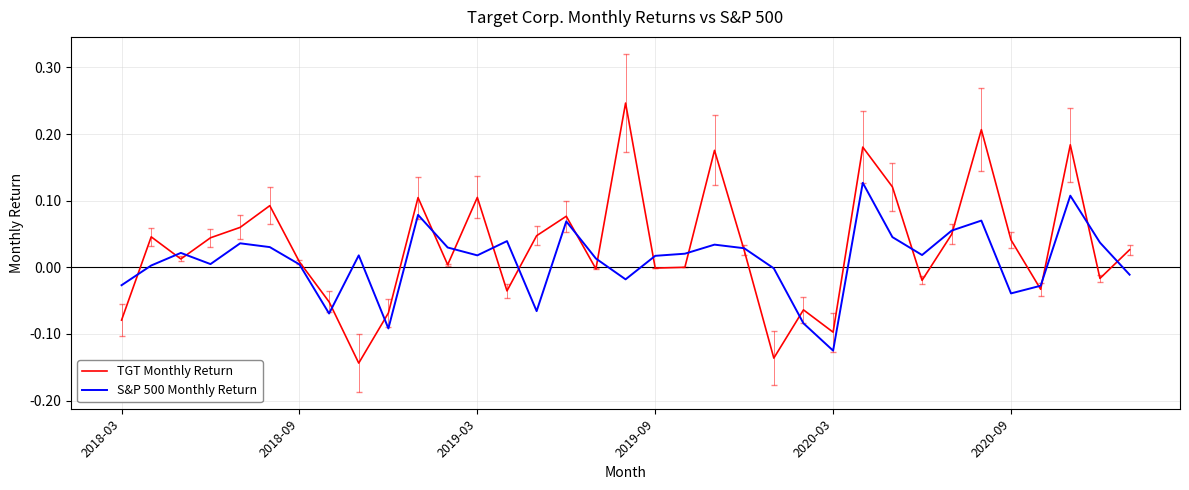

Which series has the largest range (max minus min)?

TGT Monthly Return